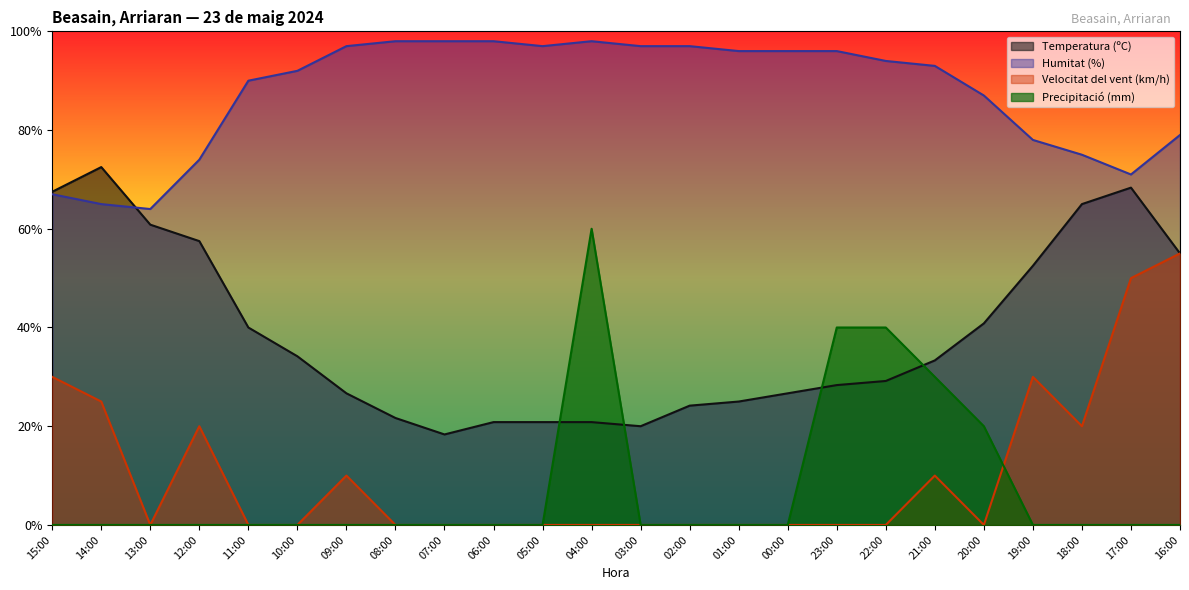

What is the difference between the second highest and second lowest values in the Precipitació (mm) series?

40.0